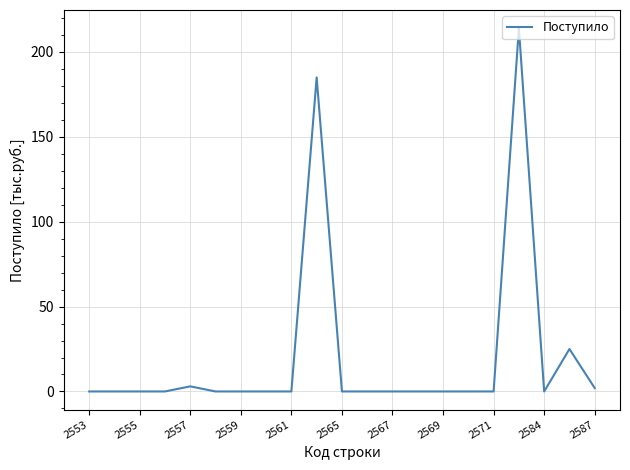

What is the maximum value shown in the chart?

214